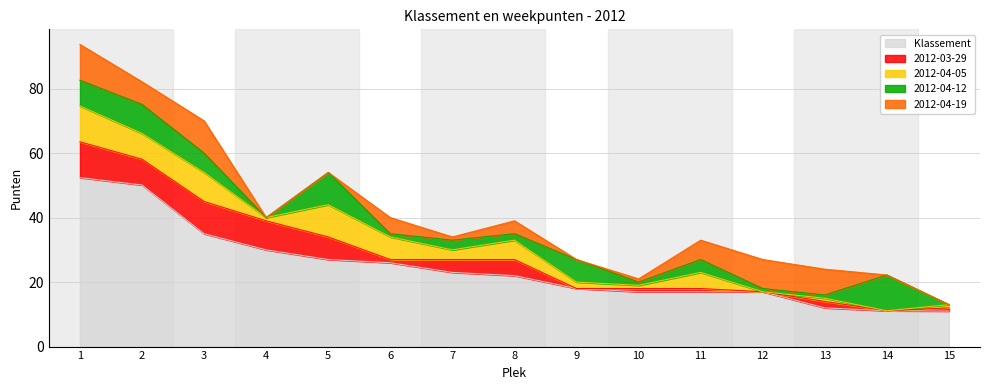

What is the spread (max minus min) of values at 14?

11.1